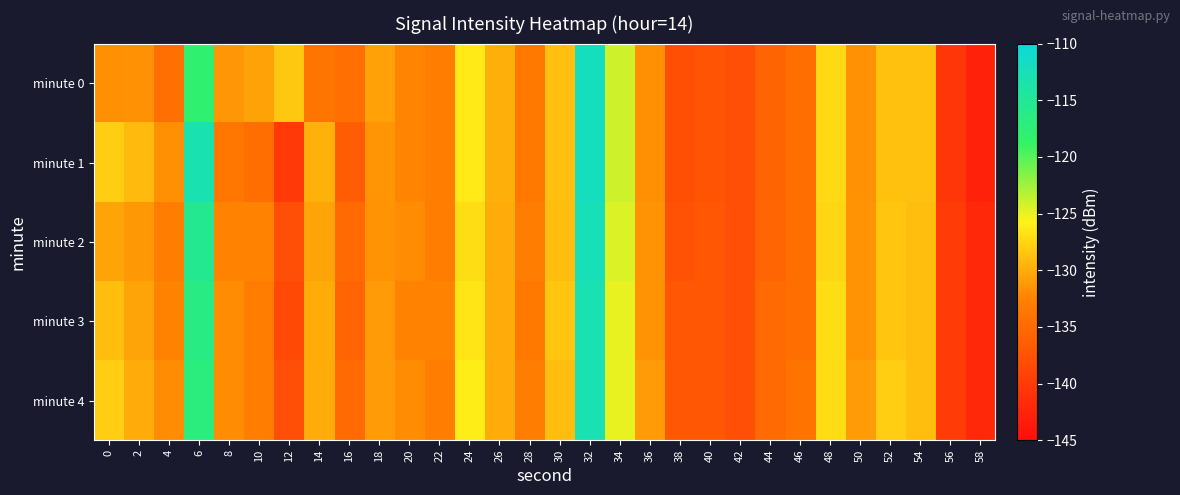

Rank the series at 12 from lowest to highest value.

minute 1, minute 3, minute 2, minute 4, minute 0